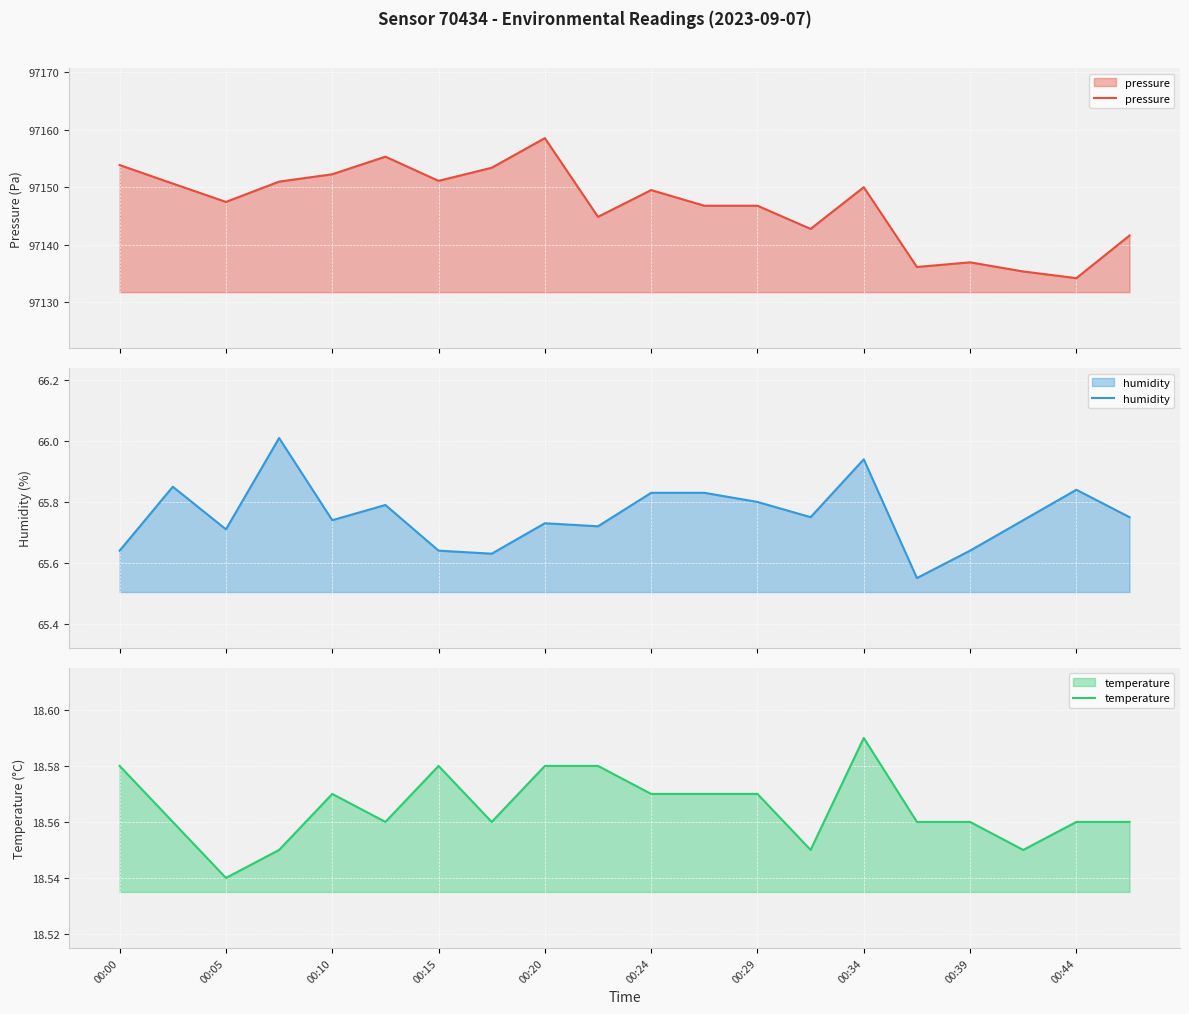

True or false: temperature and pressure intersect in this chart.

False